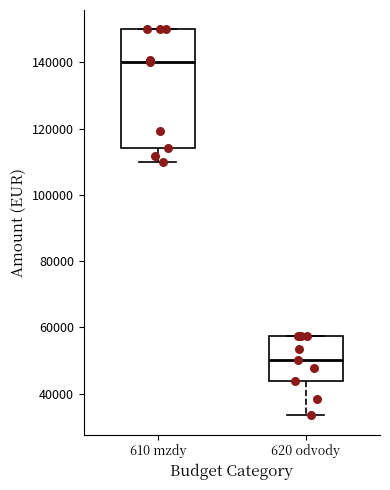

Where does the lower whisker of the box for 610 mzdy end on the y-axis? The values are not printed on the chart, so give them approximately, as read against the axis.

110000